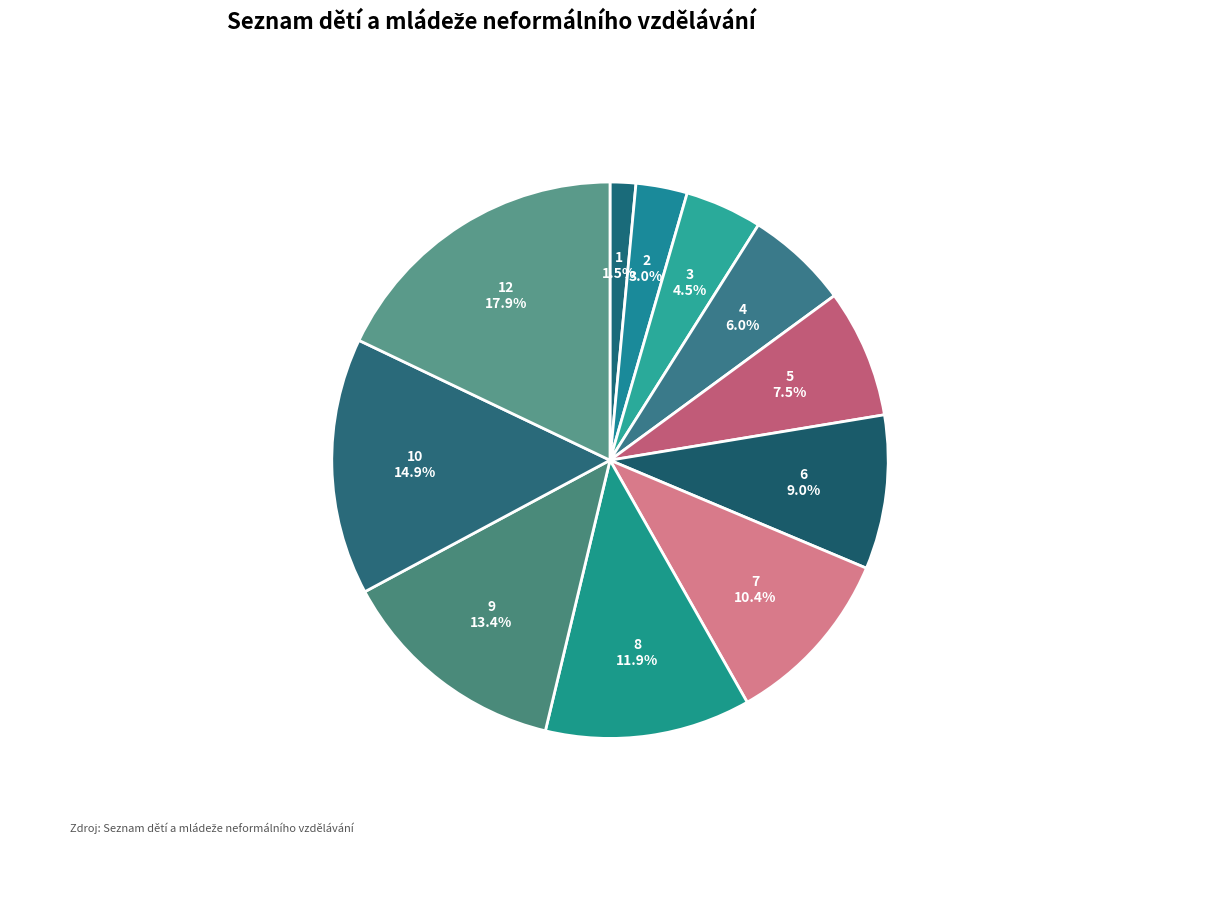

The 4 slice represents 6% of the pie. True or false?

True